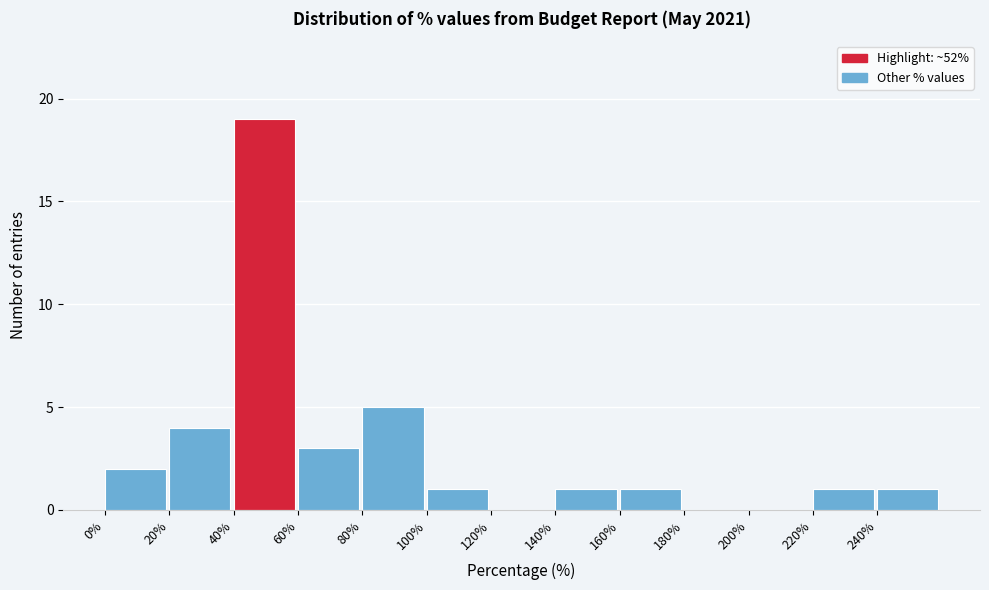

Which range on the x-axis has the tallest bar?

40 to 60